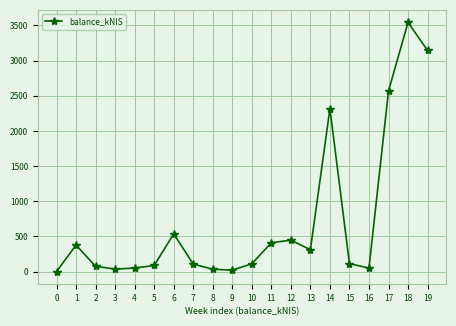

What is the sum of all values?

14329.0